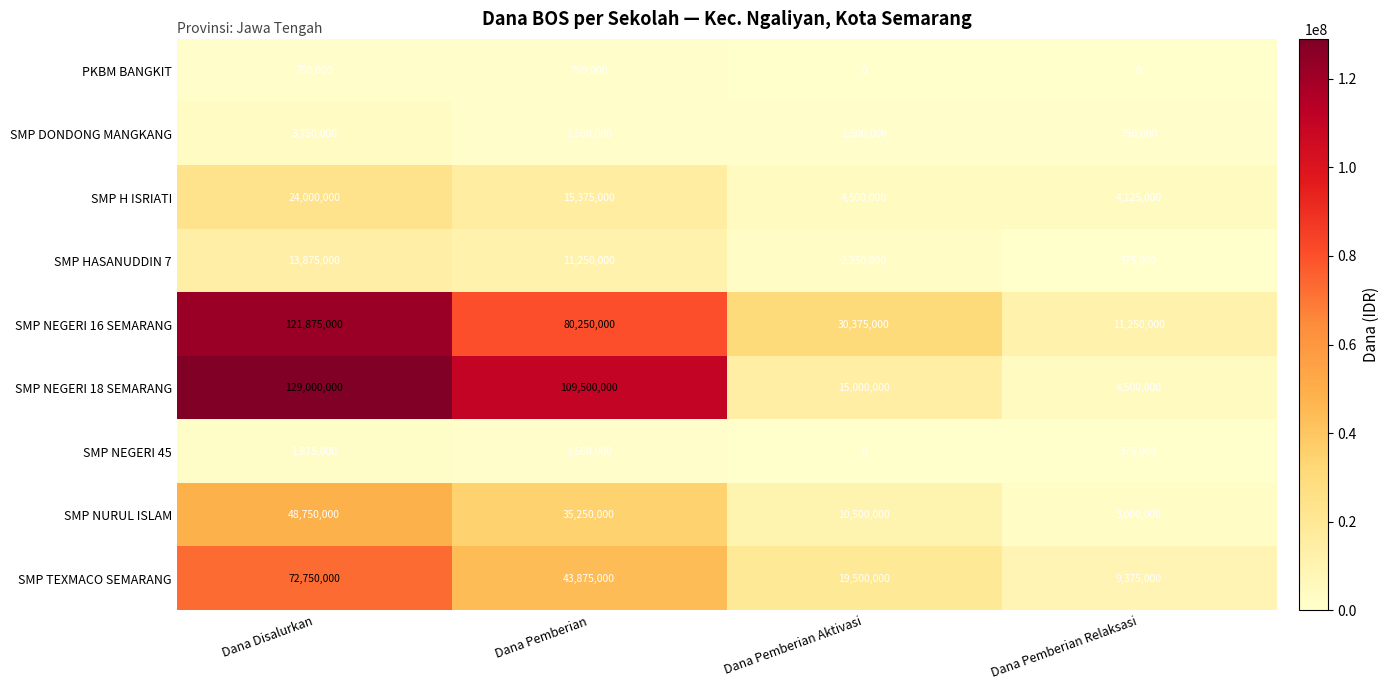

What is the difference between the maximum and second lowest values in the SMP H ISRIATI series?

19500000